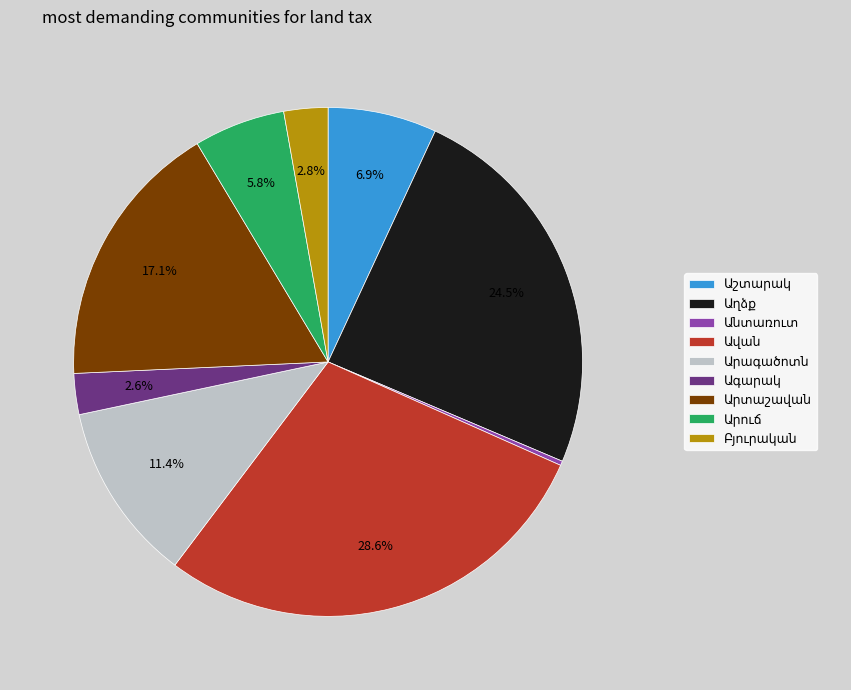

Does any single category account for the majority?

No